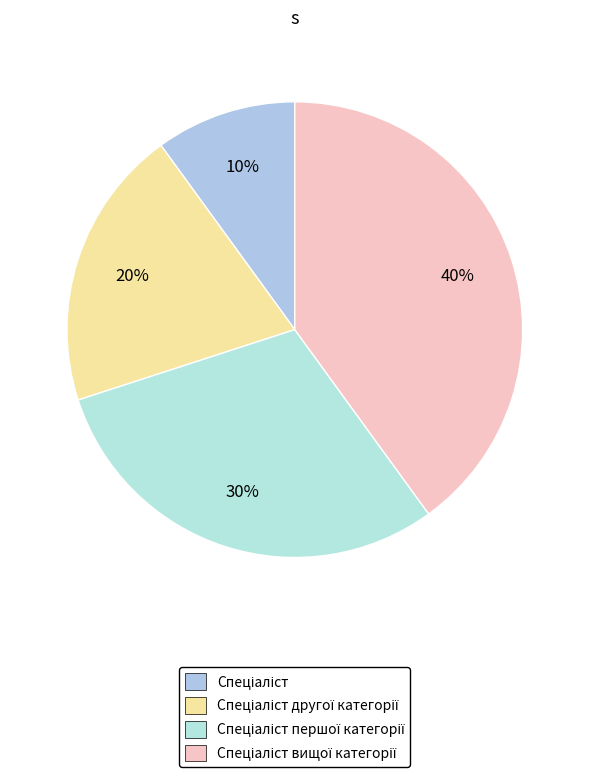

Count the number of slices in the pie.

4